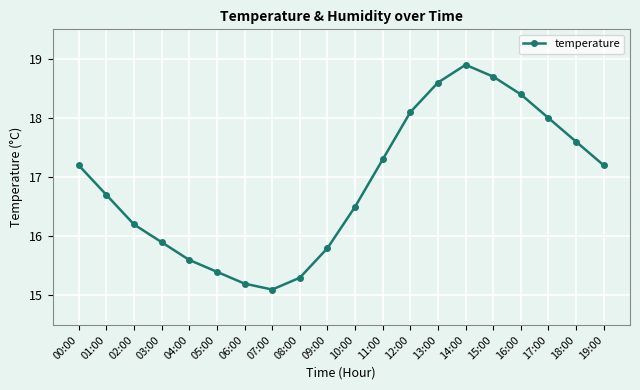

What is the change in value from 02:00 to 19:00?

+1.0